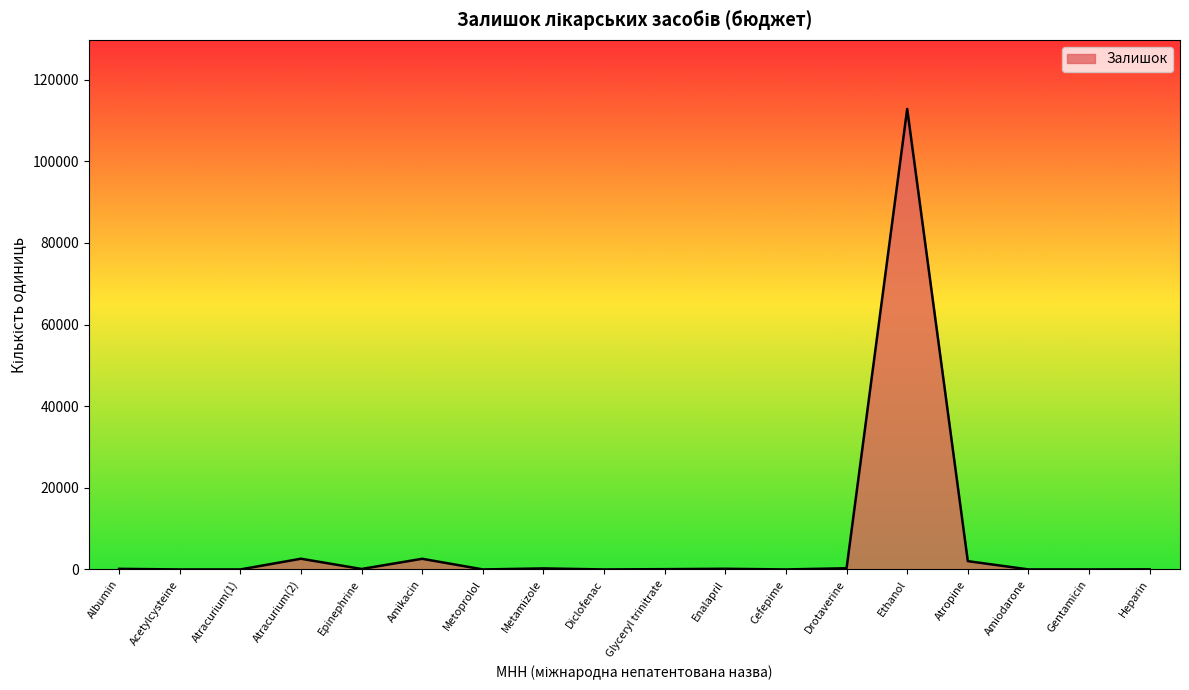

Which has a higher value, Amikacin or Amiodarone?

Amikacin